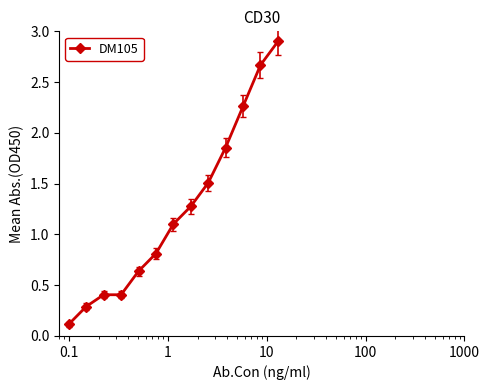

What is the difference between the second highest and second lowest values?

2.4